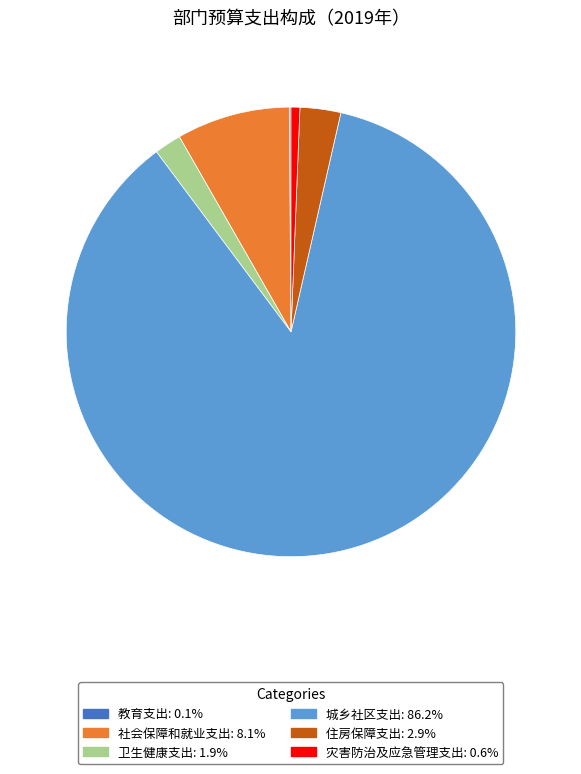

Is there any slice that represents more than half of the pie?

Yes